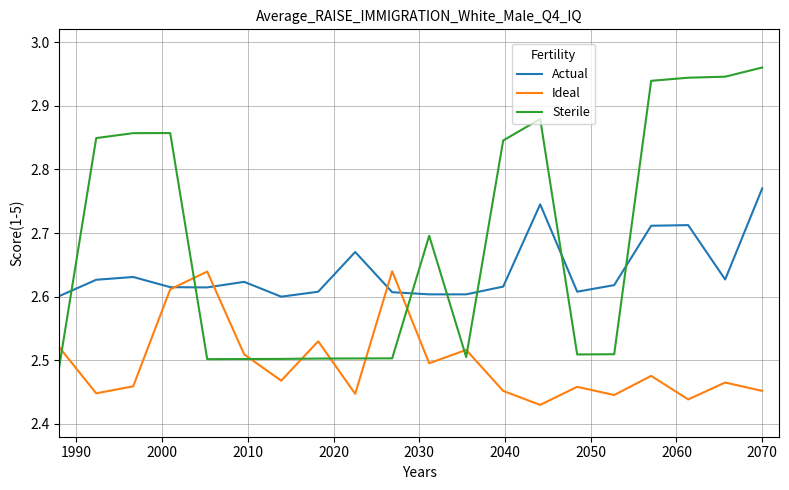

Which series has the widest spread of values?

Sterile